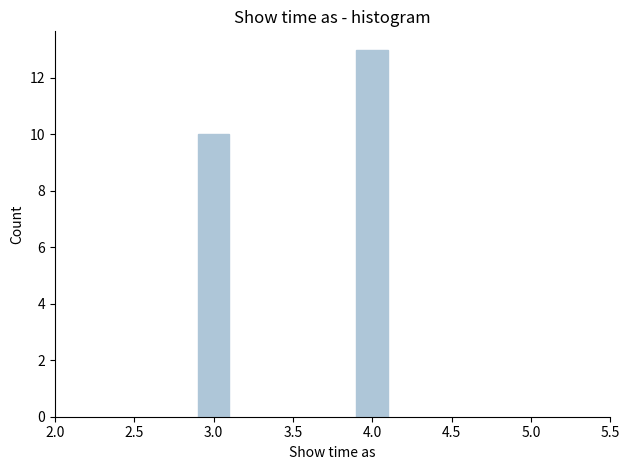

Reading left to right, transcribe all the data shown in this chart.

3.0=10	4.0=13